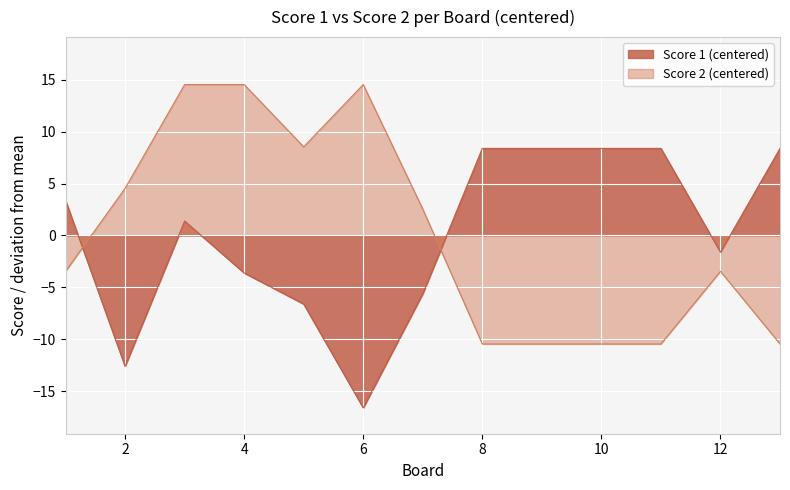

What is the sum of the Score 1 values at 11 and 9?

16.8